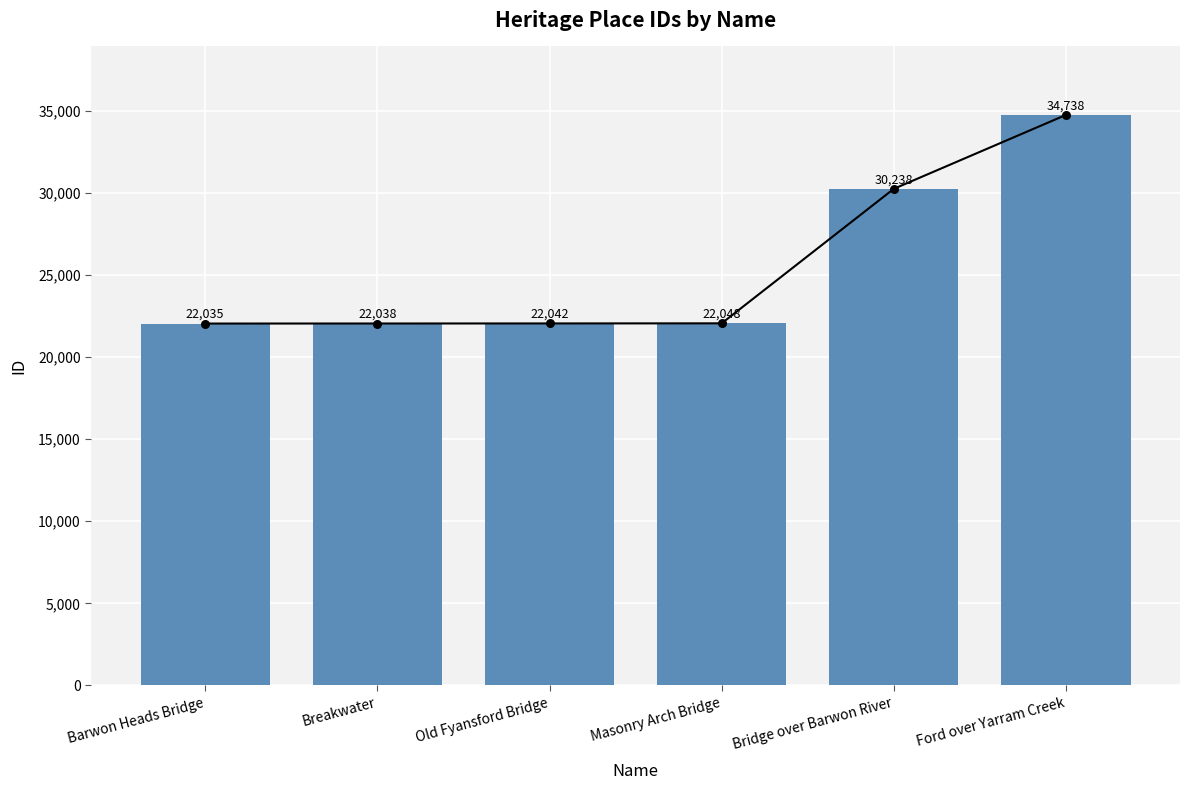

Approximately how many times larger is the value at Masonry Arch Bridge compared to Barwon Heads Bridge?

1.0